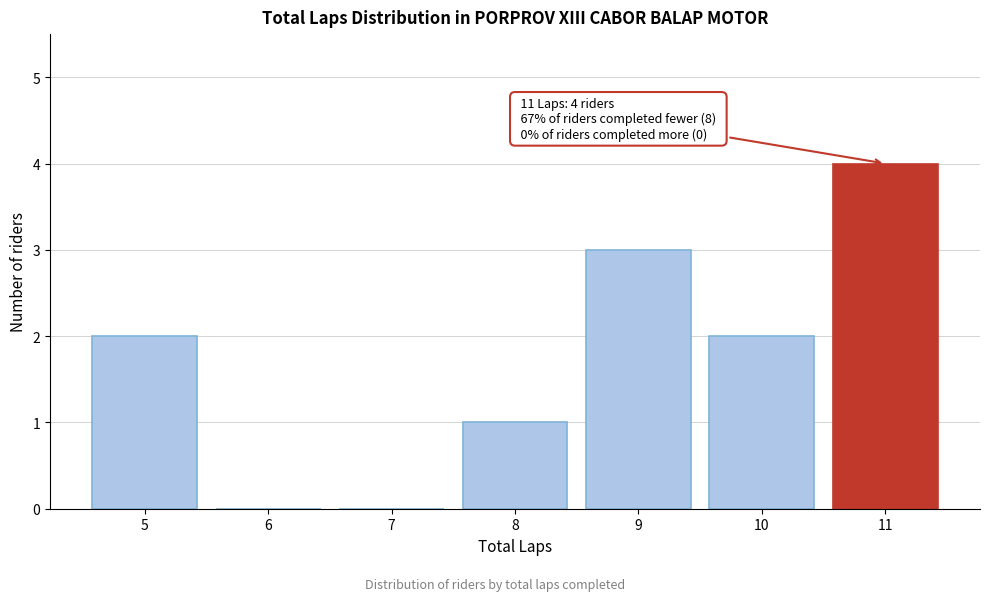

Which range on the x-axis has the tallest bar?

10.5 to 11.5